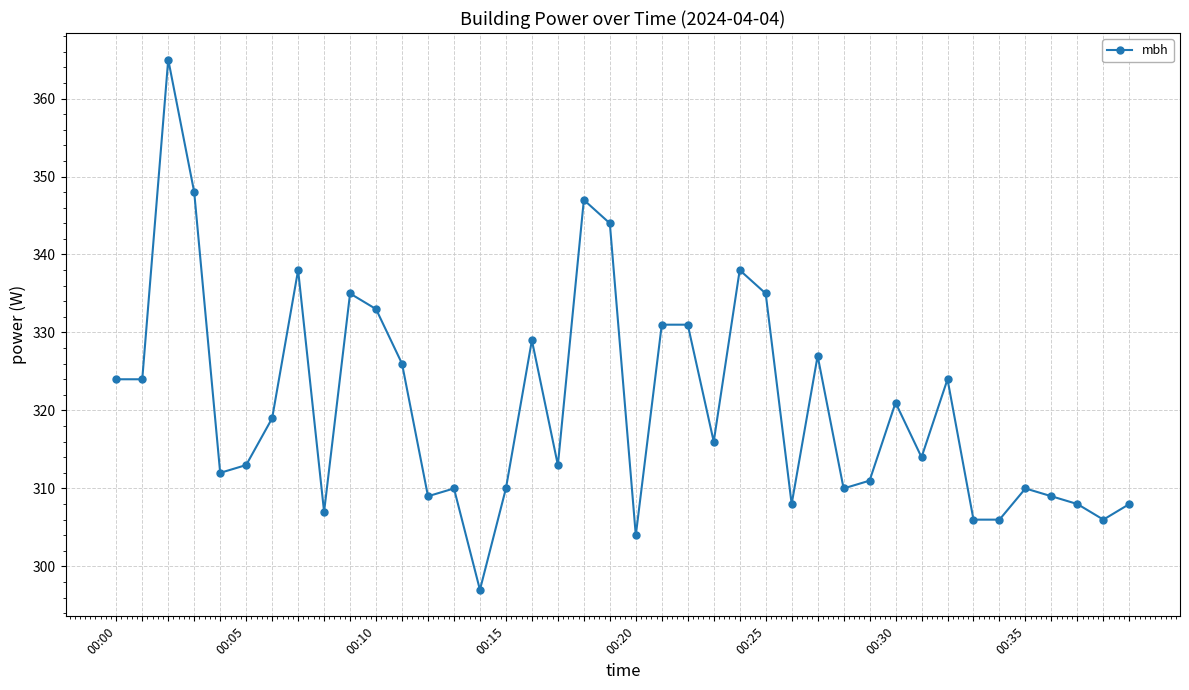

How many lines are shown in the chart?

1